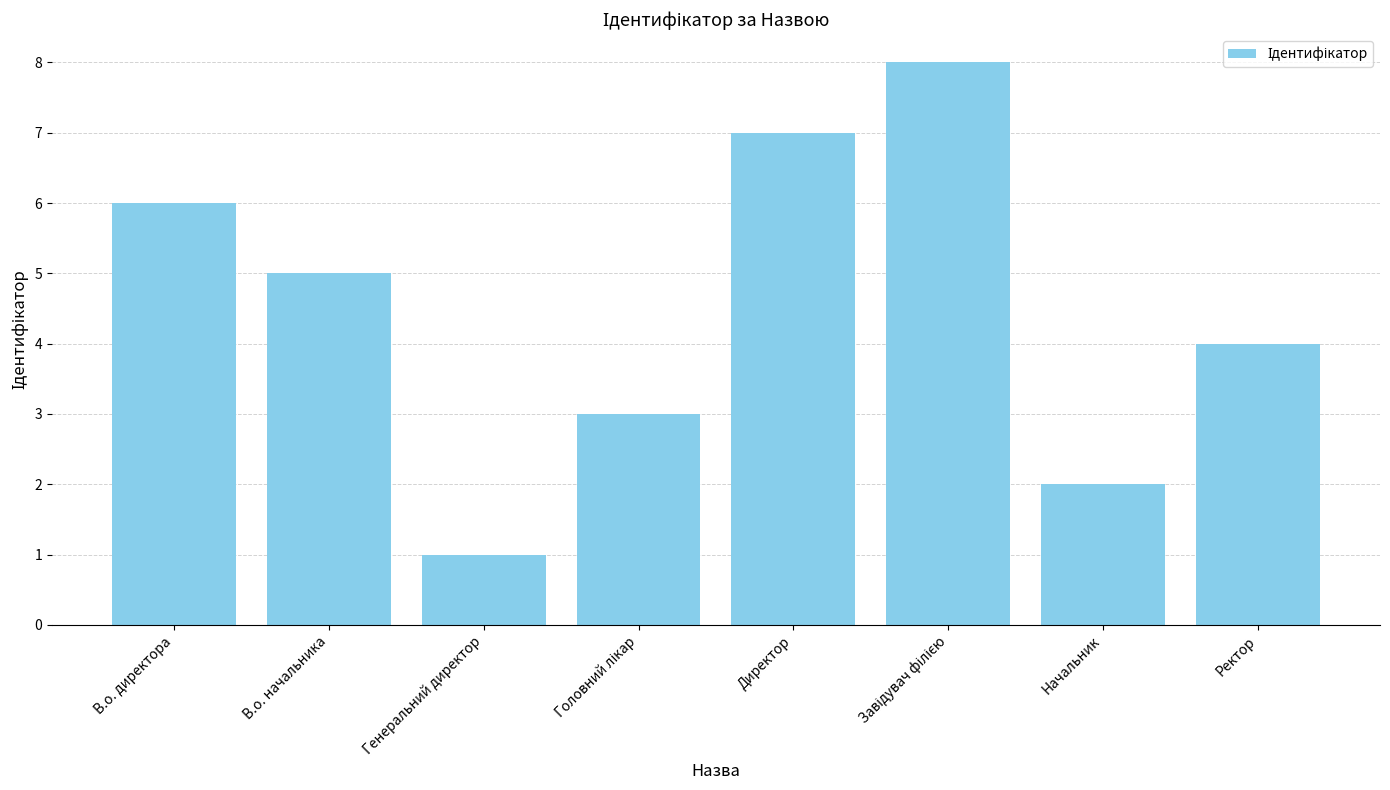

What position from the left is Генеральний директор?

3